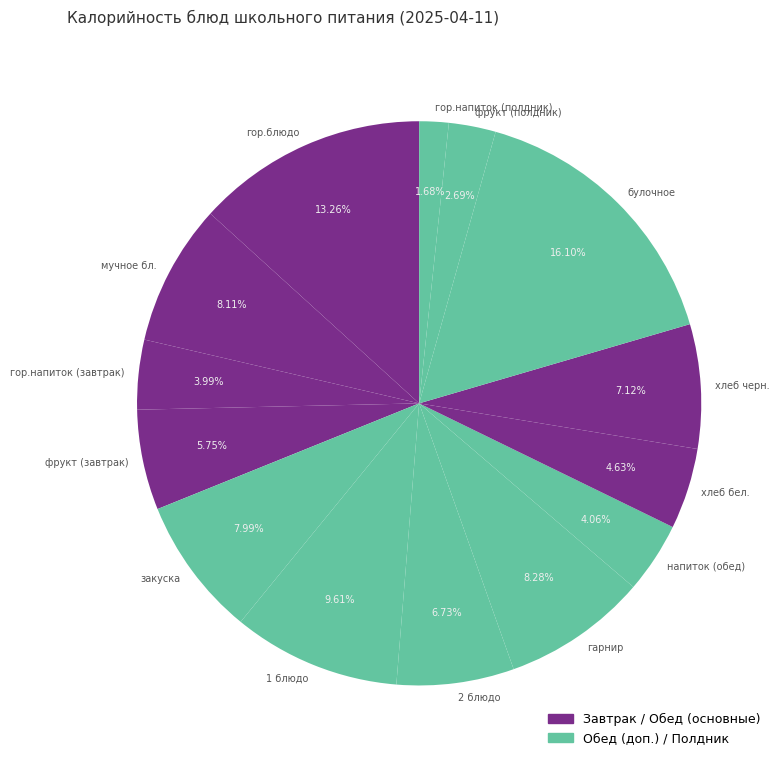

To the nearest percent, what percentage of the pie is мучное бл.?

8%